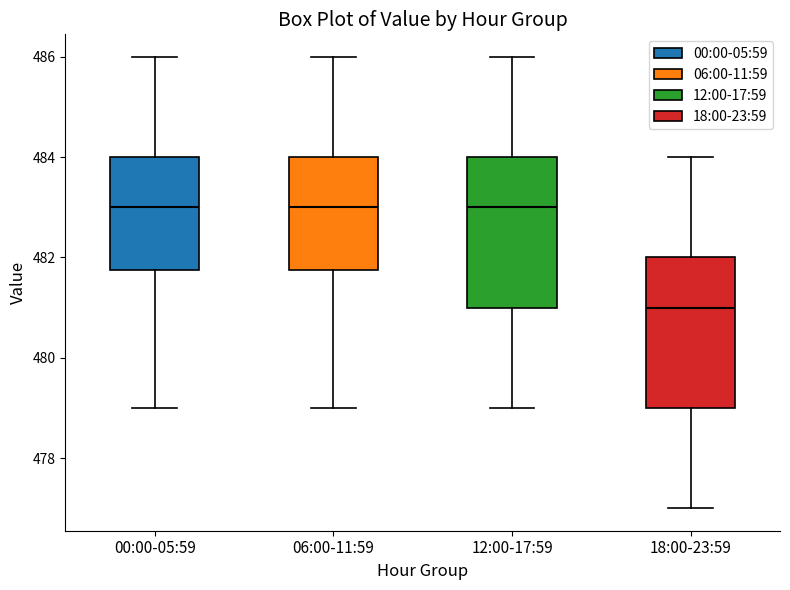

Reading left to right, read every box against the y-axis: the position of its median line, the range the box covers, and the ends of its whiskers. The values are not printed on the chart, so give them approximately, as read against the axis.

00:00-05:59: median 483.0, box 481.8 to 484.0, whiskers 479.0 to 486.0
06:00-11:59: median 483.0, box 481.8 to 484.0, whiskers 479.0 to 486.0
12:00-17:59: median 483.0, box 481.0 to 484.0, whiskers 479.0 to 486.0
18:00-23:59: median 481.0, box 479.0 to 482.0, whiskers 477.0 to 484.0